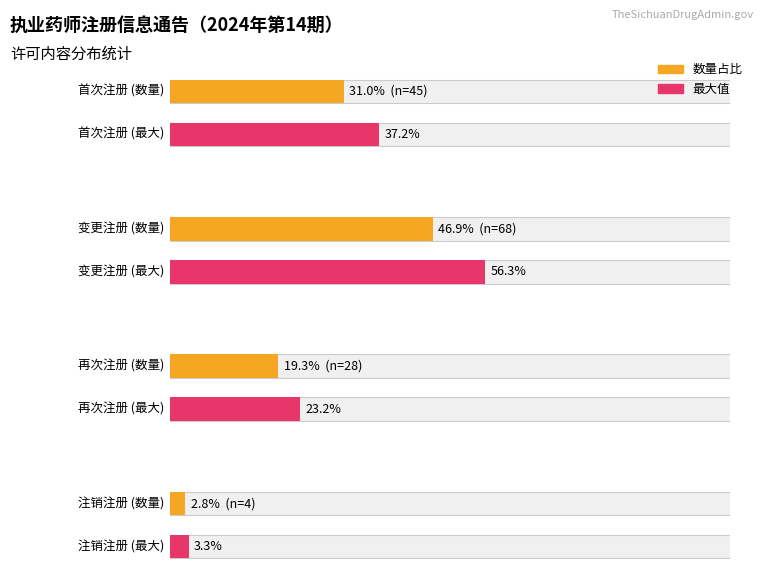

What is the value of the 再次注册 bar at the 1st from the left?

28